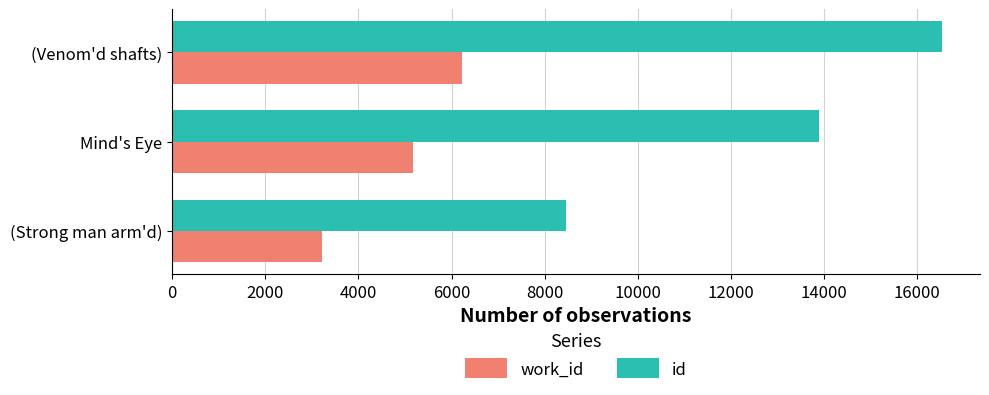

What is the maximum value for id?

16524